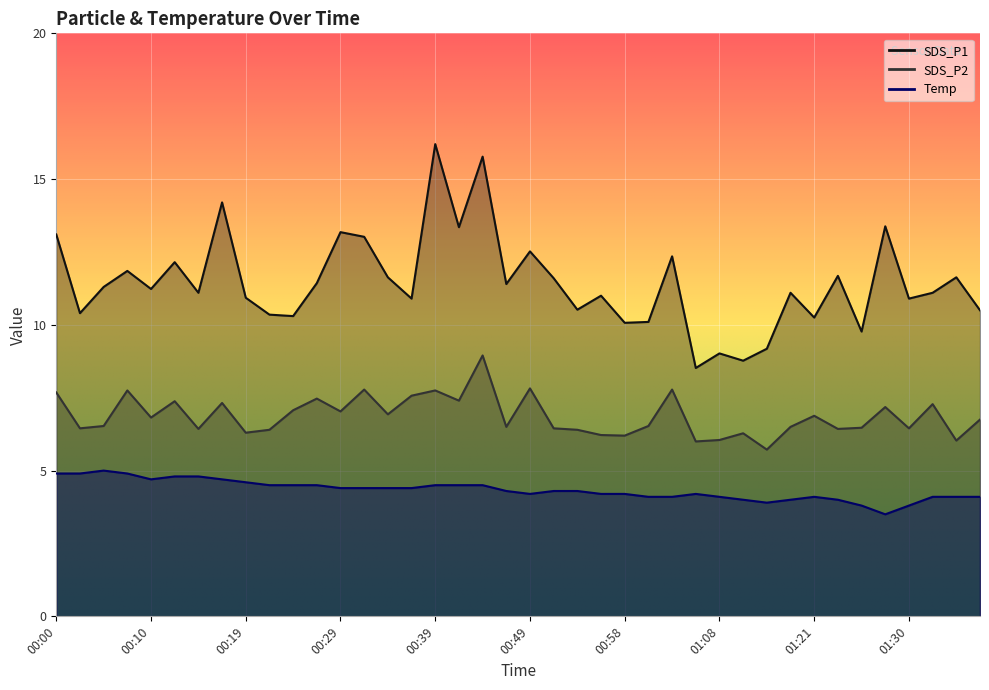

List the series in order of their peak value, lowest first.

Temp, SDS_P2, SDS_P1